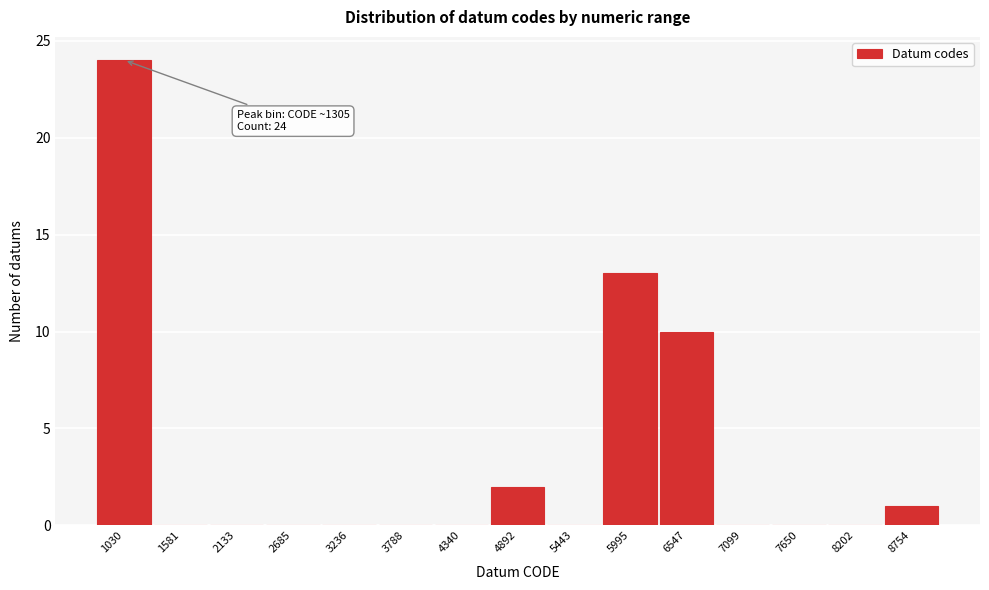

Reading left to right, list all the values displayed in this chart.

1030=24	1581=0	2133=0	2685=0	3236=0	3788=0	4340=0	4892=2	5443=0	5995=13	6547=10	7099=0	7650=0	8202=0	8754=1